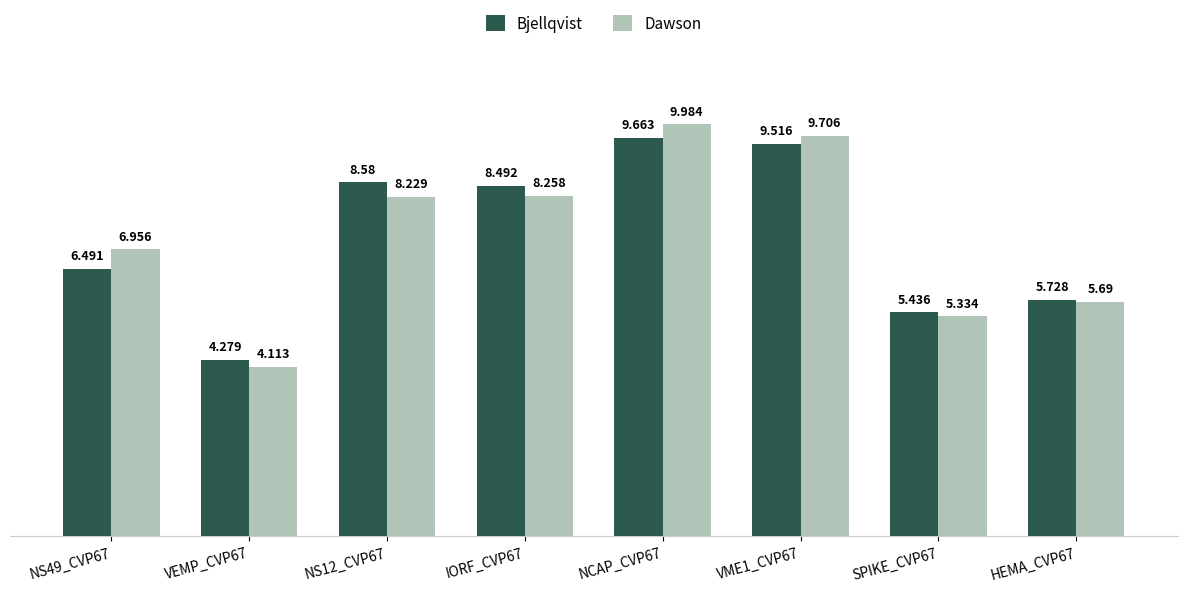

Rank the series by their maximum value, from lowest to highest.

Bjellqvist, Dawson